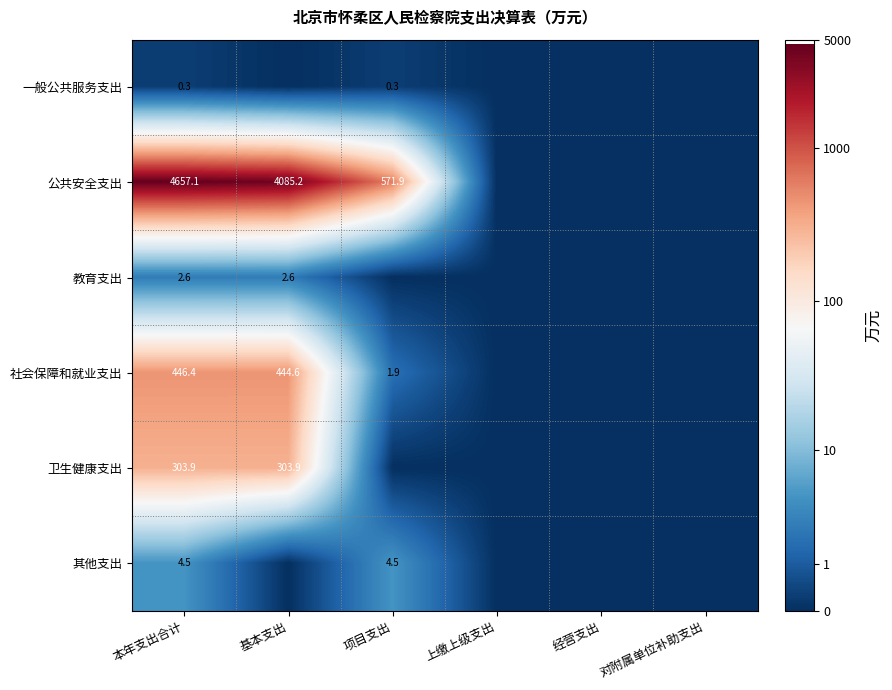

True or false: 社会保障和就业支出 has a value of 1.9 at 项目支出.

True